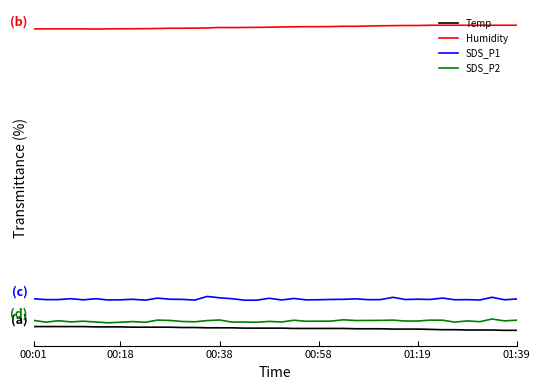

True or false: Humidity and SDS_P2 intersect in this chart.

False